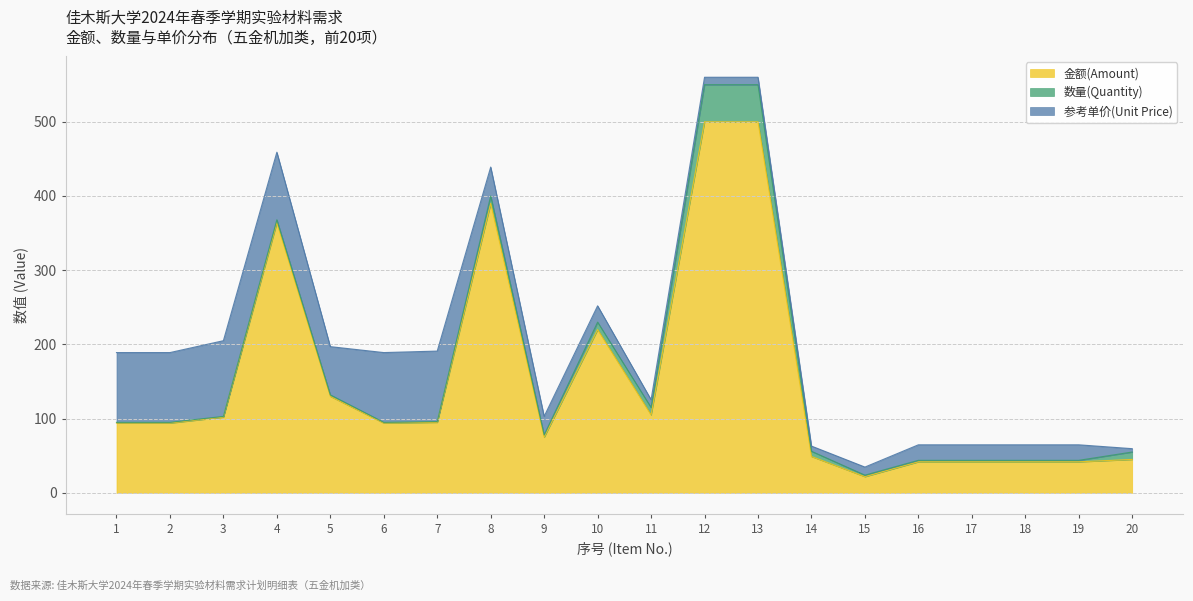

True or false: 金额(Amount) has a value of 75.0 at 9.

True